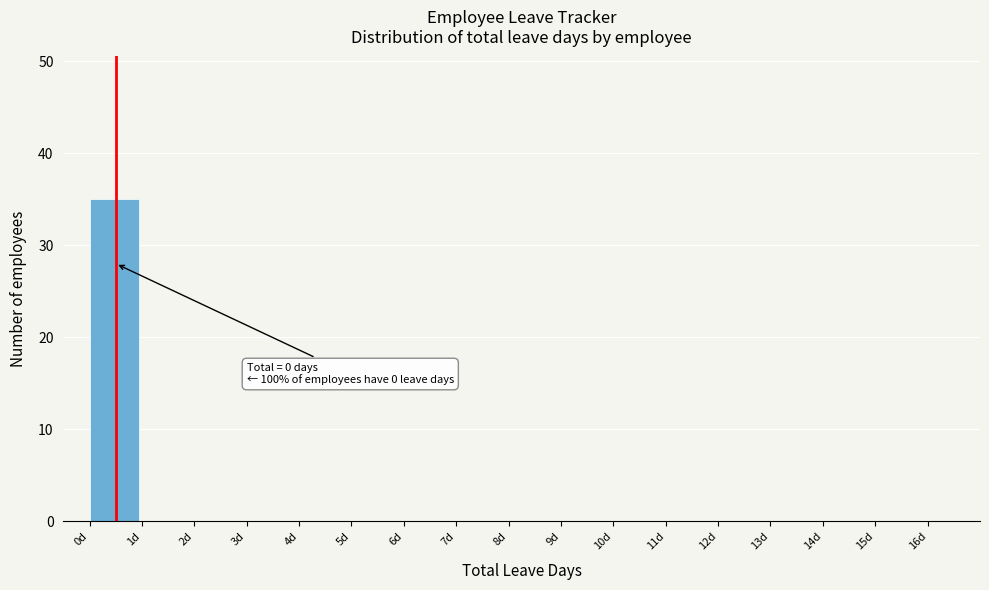

Which range on the x-axis has the tallest bar?

0 to 1